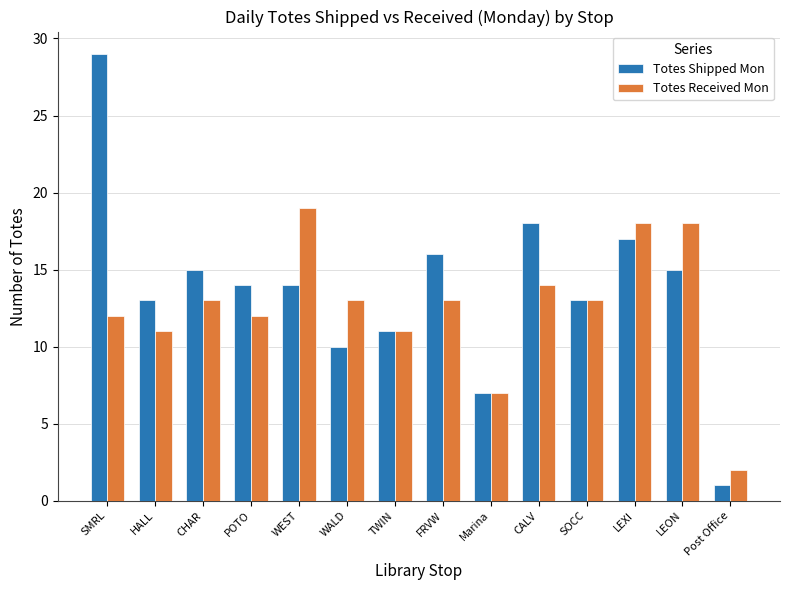

What is the sum of the Totes Received Mon values at TWIN and WALD?

24